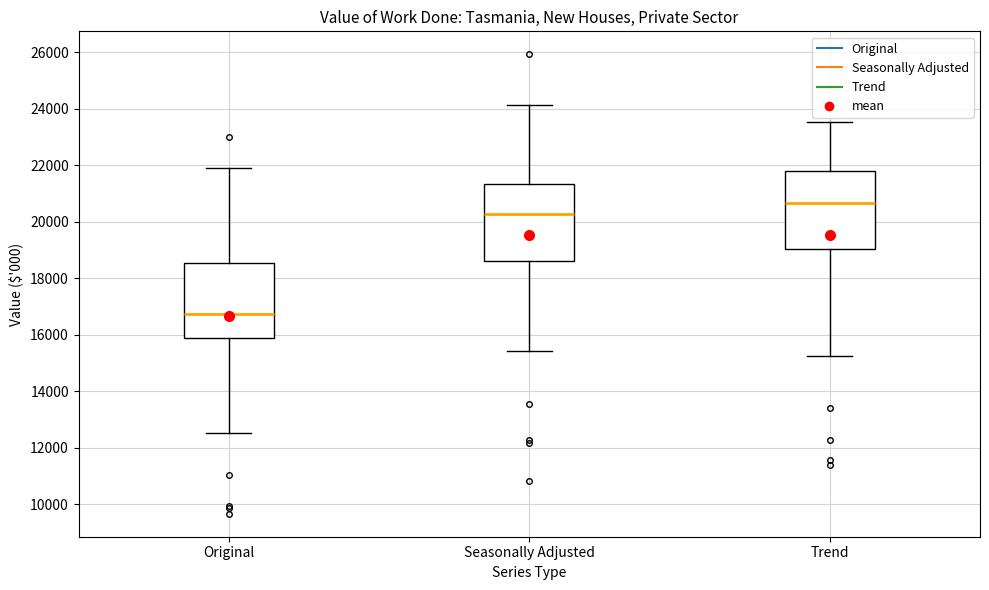

Which box has the highest median line?

Trend